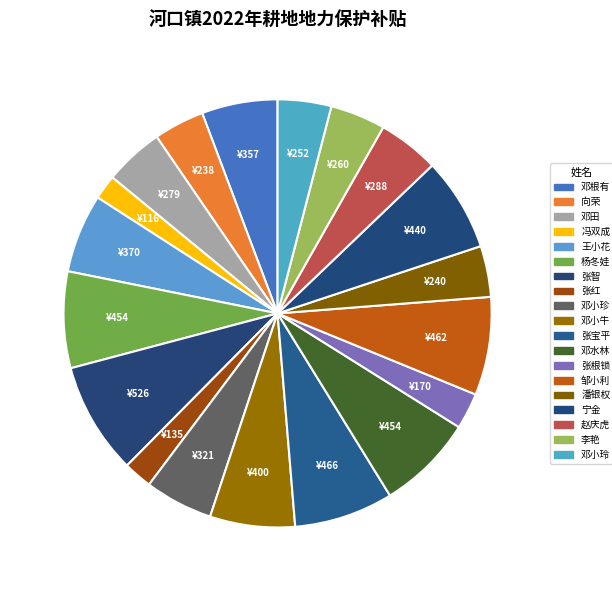

How many segments does this pie chart have?

19